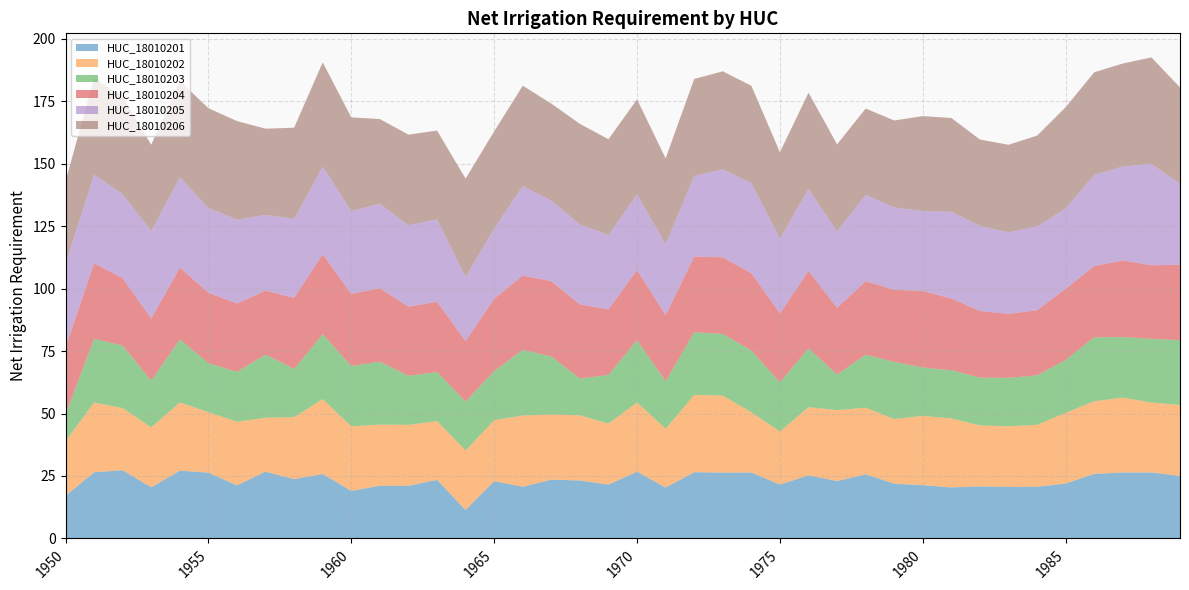

Reading left to right, extract all data points from this chart.

HUC_18010201: 1950=17.1	1951=26.5	1952=27.3	1953=20.5	1954=27.1	1955=26.4	1956=21.2	1957=26.7	1958=23.7	1959=25.8	1960=19.0	1961=21.1	1962=21.1	1963=23.4	1964=11.4	1965=22.9	1966=20.7	1967=23.5	1968=23.2	1969=21.6	1970=26.7	1971=20.4	1972=26.5	1973=26.4	1974=26.4	1975=21.6	1976=25.3	1977=23.0	1978=25.7	1979=21.9	1980=21.3	1981=20.4	1982=20.8	1983=20.6	1984=20.7	1985=22.0	1986=25.9	1987=26.4	1988=26.4	1989=25.0
HUC_18010202: 1950=21.9	1951=27.9	1952=24.9	1953=24.0	1954=27.3	1955=24.2	1956=25.5	1957=21.6	1958=24.8	1959=30.0	1960=25.8	1961=24.5	1962=24.4	1963=23.5	1964=23.8	1965=24.4	1966=28.5	1967=26.1	1968=26.1	1969=24.4	1970=27.7	1971=23.6	1972=30.9	1973=30.8	1974=24.1	1975=21.2	1976=27.3	1977=28.4	1978=26.6	1979=25.9	1980=27.7	1981=27.6	1982=24.4	1983=24.2	1984=24.8	1985=28.3	1986=29.1	1987=30.0	1988=28.0	1989=28.4
HUC_18010203: 1950=10.6	1951=25.5	1952=25.0	1953=18.7	1954=25.2	1955=19.6	1956=19.9	1957=25.2	1958=19.2	1959=26.0	1960=24.1	1961=25.2	1962=19.6	1963=19.6	1964=19.5	1965=19.6	1966=26.3	1967=23.2	1968=14.7	1969=19.4	1970=24.9	1971=19.0	1972=25.1	1973=24.7	1974=24.8	1975=19.6	1976=23.6	1977=14.3	1978=21.2	1979=22.9	1980=19.3	1981=19.3	1982=19.1	1983=19.4	1984=19.8	1985=21.2	1986=25.6	1987=24.2	1988=25.5	1989=25.9
HUC_18010204: 1950=26.9	1951=30.2	1952=27.0	1953=24.8	1954=28.7	1955=28.2	1956=27.3	1957=25.6	1958=28.5	1959=32.0	1960=28.9	1961=29.4	1962=27.7	1963=28.1	1964=24.2	1965=29.0	1966=29.7	1967=30.1	1968=29.6	1969=26.3	1970=28.1	1971=26.4	1972=30.4	1973=30.6	1974=30.9	1975=27.7	1976=30.9	1977=26.7	1978=29.4	1979=28.8	1980=30.6	1981=28.7	1982=26.7	1983=25.6	1984=26.1	1985=28.4	1986=28.5	1987=30.7	1988=29.4	1989=30.2
HUC_18010205: 1950=33.4	1951=35.6	1952=33.6	1953=35.0	1954=36.2	1955=33.9	1956=33.6	1957=30.3	1958=31.6	1959=35.1	1960=33.2	1961=33.8	1962=32.5	1963=33.0	1964=25.7	1965=28.0	1966=35.8	1967=32.3	1968=32.0	1969=29.7	1970=30.2	1971=28.4	1972=32.2	1973=35.2	1974=36.1	1975=29.9	1976=32.9	1977=30.6	1978=34.6	1979=33.0	1980=32.1	1981=34.7	1982=34.0	1983=32.7	1984=33.5	1985=32.2	1986=36.5	1987=37.6	1988=40.6	1989=32.3
HUC_18010206: 1950=33.0	1951=38.6	1952=39.0	1953=34.5	1954=38.5	1955=40.0	1956=39.4	1957=34.5	1958=36.5	1959=41.7	1960=37.5	1961=33.9	1962=36.3	1963=35.5	1964=39.3	1965=38.9	1966=40.2	1967=38.8	1968=40.3	1969=38.4	1970=38.1	1971=34.4	1972=38.9	1973=39.2	1974=38.9	1975=34.6	1976=38.5	1977=34.8	1978=34.5	1979=34.8	1980=37.9	1981=37.5	1982=34.6	1983=35.0	1984=36.4	1985=40.5	1986=41.0	1987=41.2	1988=42.6	1989=38.6